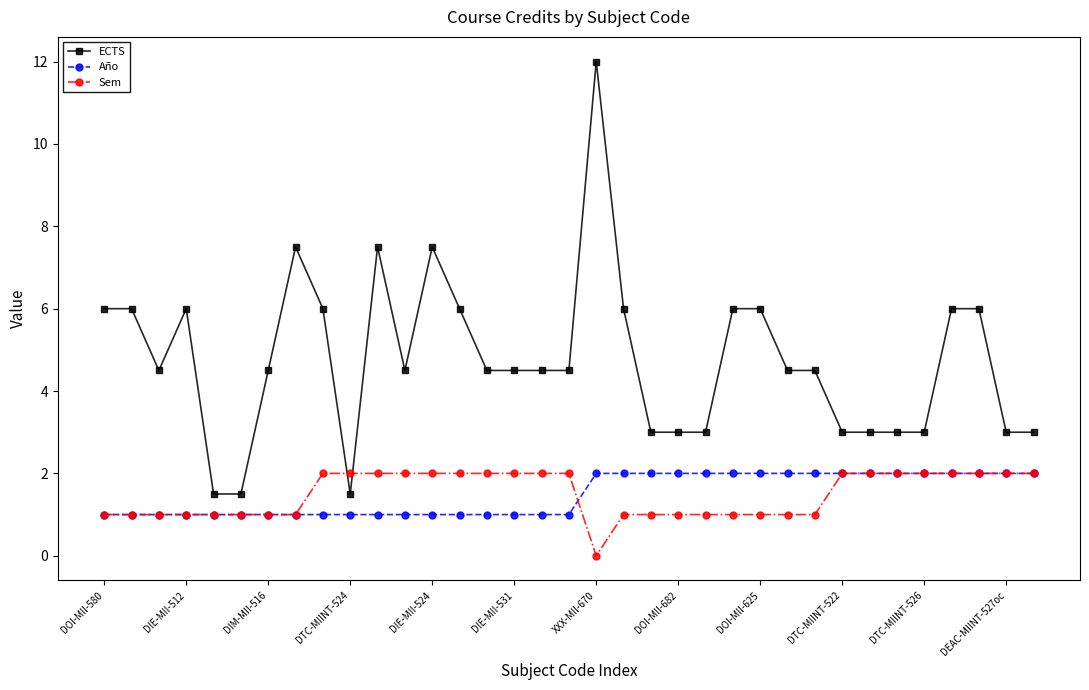

How many ECTS values are between 3 and 6?

28